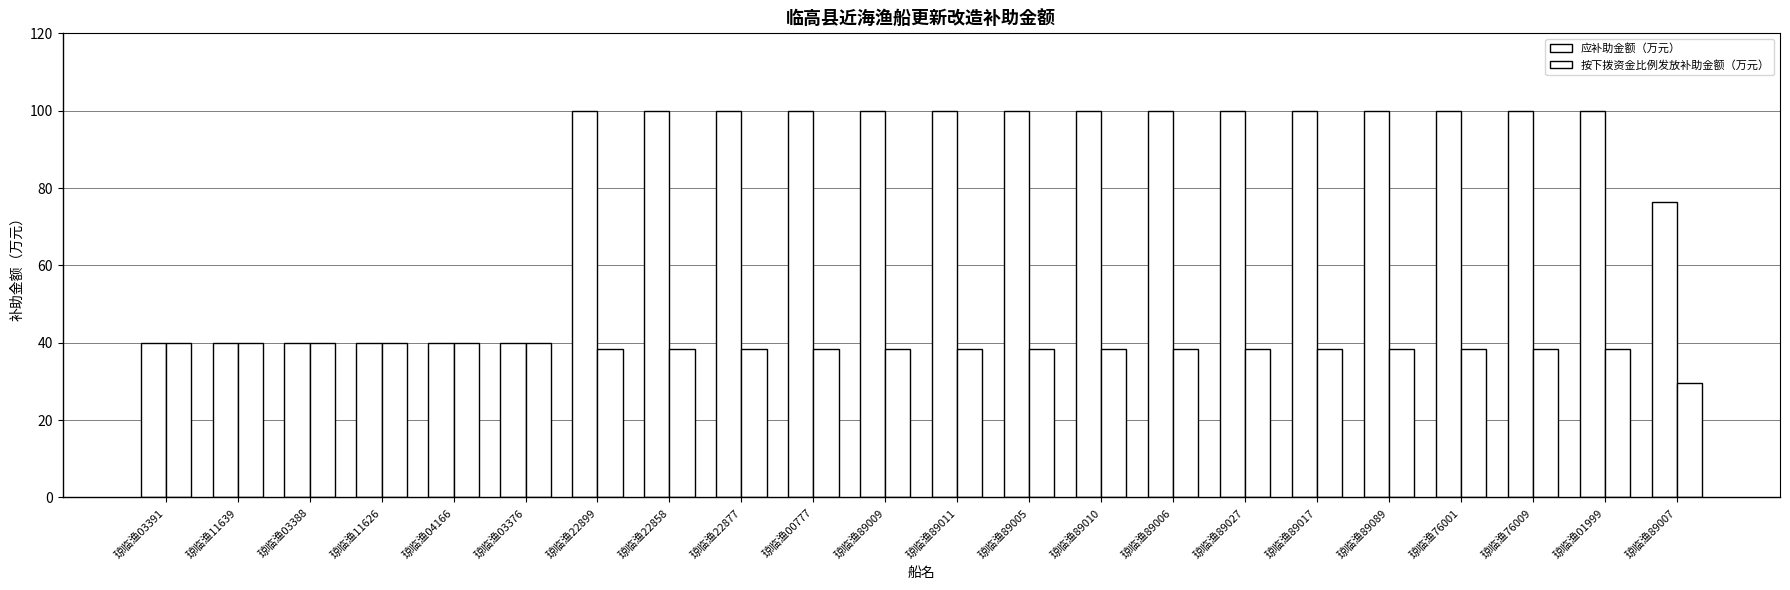

What is the label of the 15th bar from the right?

琼临渔22858